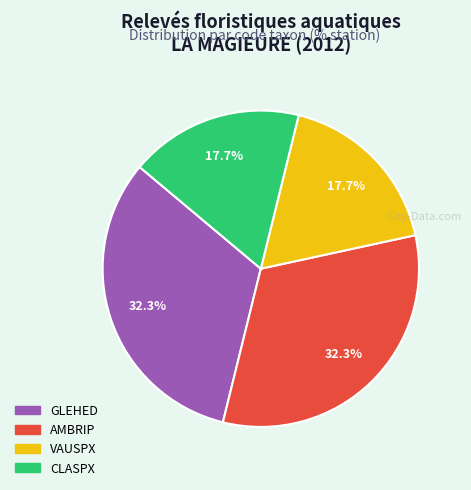

Is there a majority slice in this chart?

No